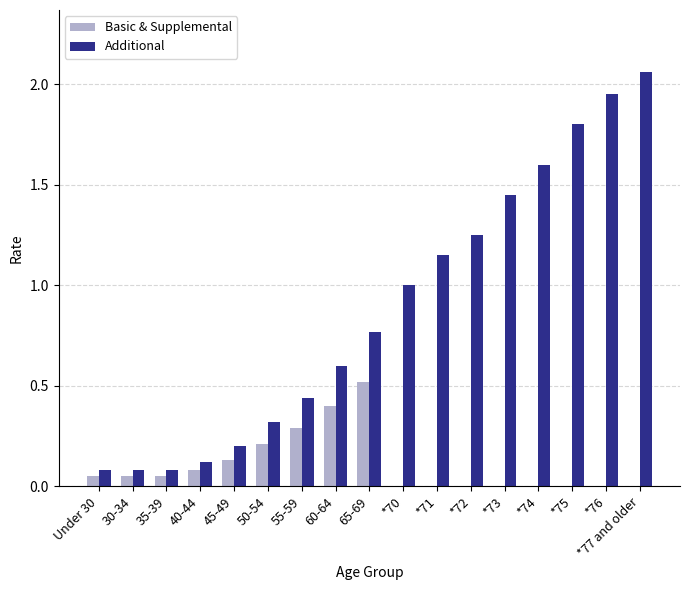

Is the value of Additional at 40-44 greater than the value of Basic & Supplemental at *71?

Yes